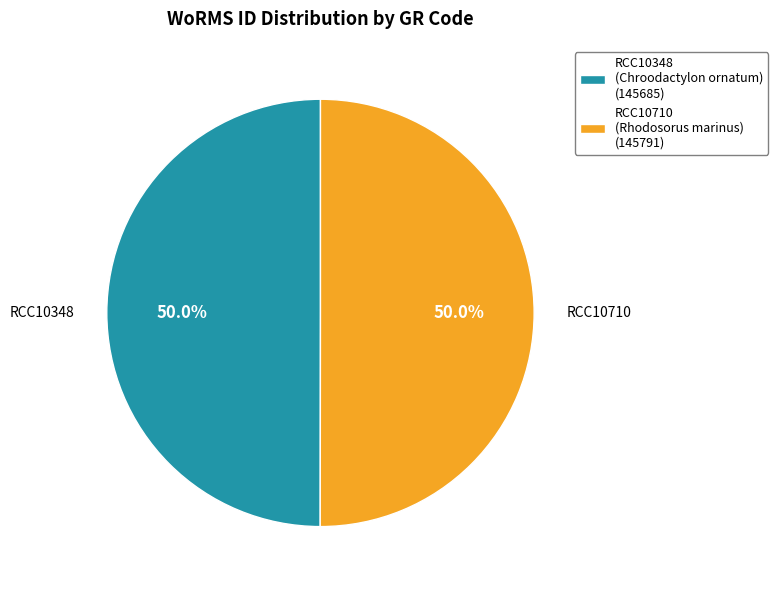

Combined, do RCC10710 (Rhodosorus marinus) (145791) and RCC10348 (Chroodactylon ornatum) (145685) account for over 50%?

Yes